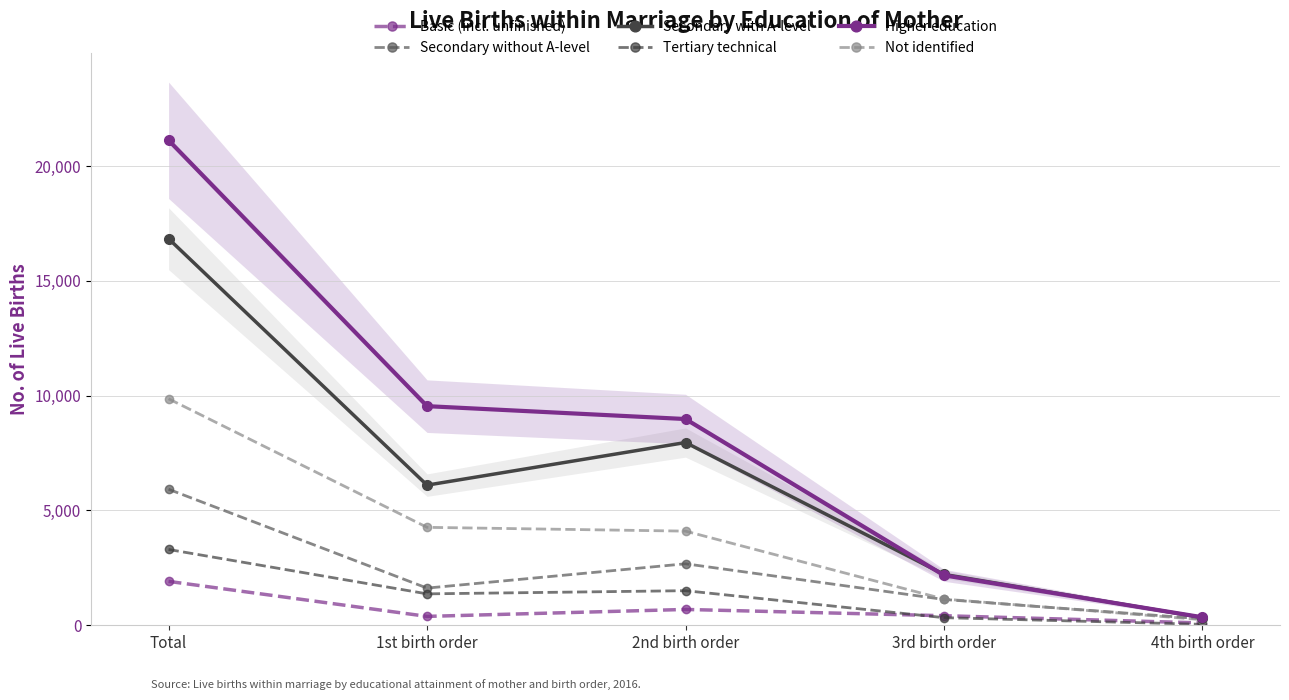

Rank the categories by Higher education value from highest to lowest.

Total, 1st birth order, 2nd birth order, 3rd birth order, 4th birth order